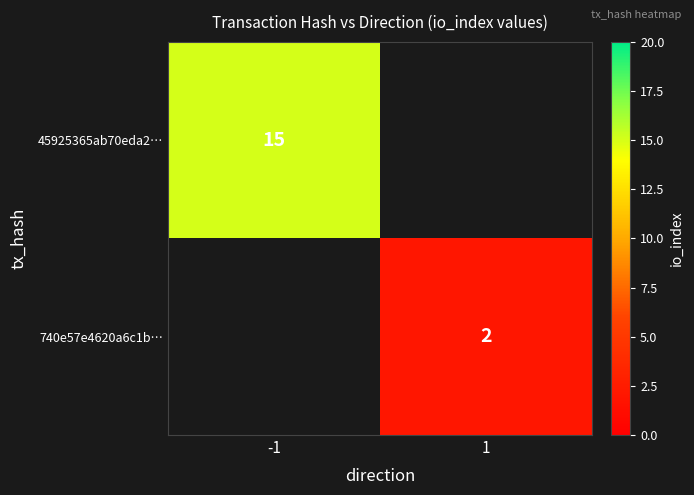

True or false: 740e57e4620a6c1b… has a value of 2 at 1.

True